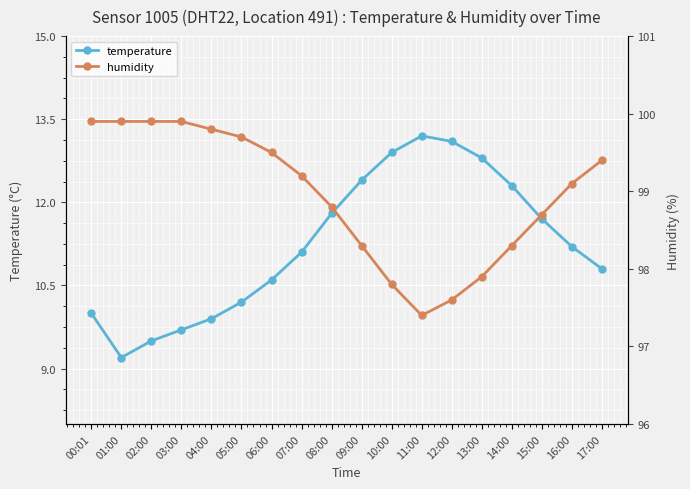

Rank the series by their maximum value, from lowest to highest.

temperature, humidity